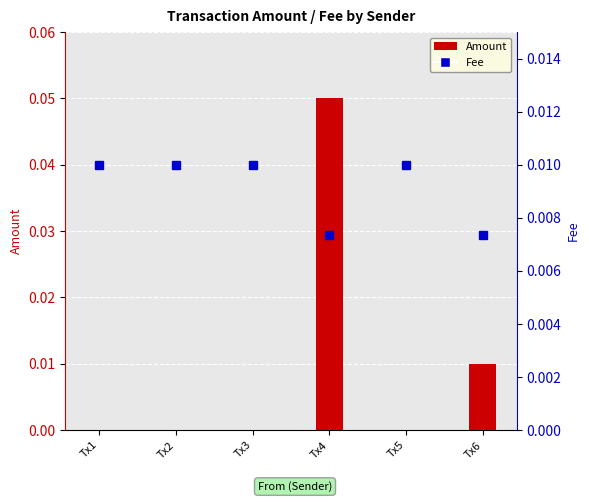

Which label corresponds to the smallest value in the chart?

Tx1